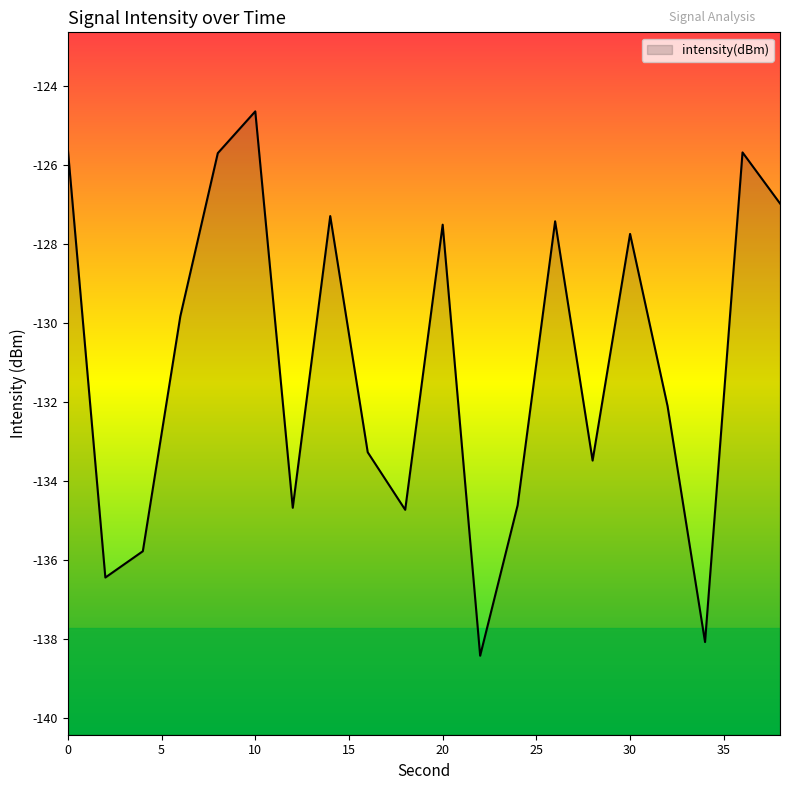

Reading left to right, transcribe all the data shown in this chart.

0=-125.6	2=-136.4	4=-135.8	6=-129.8	8=-125.7	10=-124.6	12=-134.7	14=-127.3	16=-133.3	18=-134.7	20=-127.5	22=-138.4	24=-134.6	26=-127.4	28=-133.5	30=-127.7	32=-132.1	34=-138.1	36=-125.7	38=-127.0